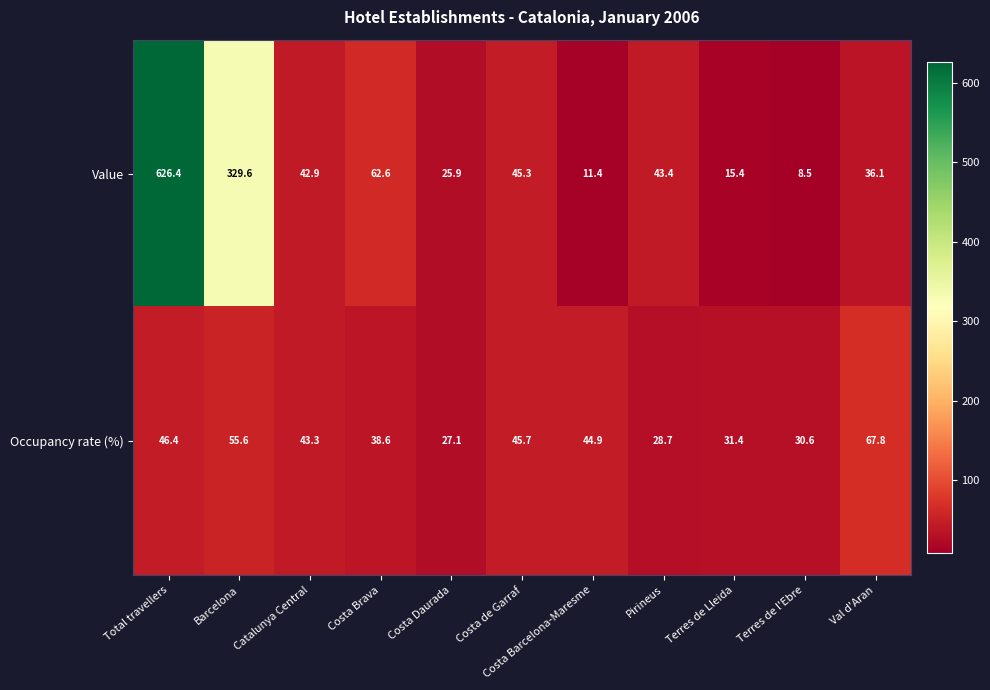

Which series changed the most between Total travellers and Costa Barcelona-Maresme?

Value